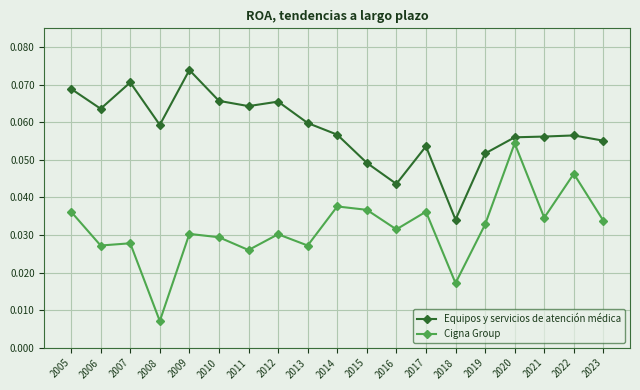

Which category has the lowest value across all series?

2008